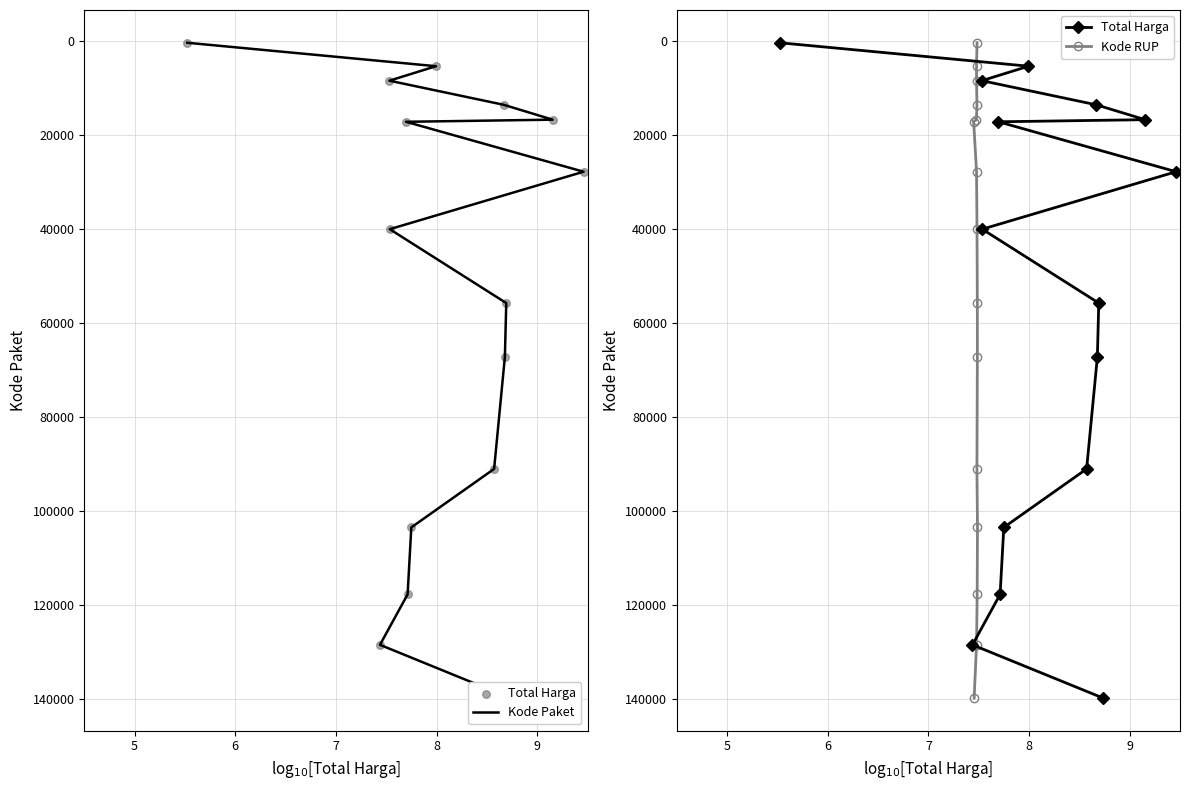

Which series reaches the minimum Y coordinate?

Kode Paket